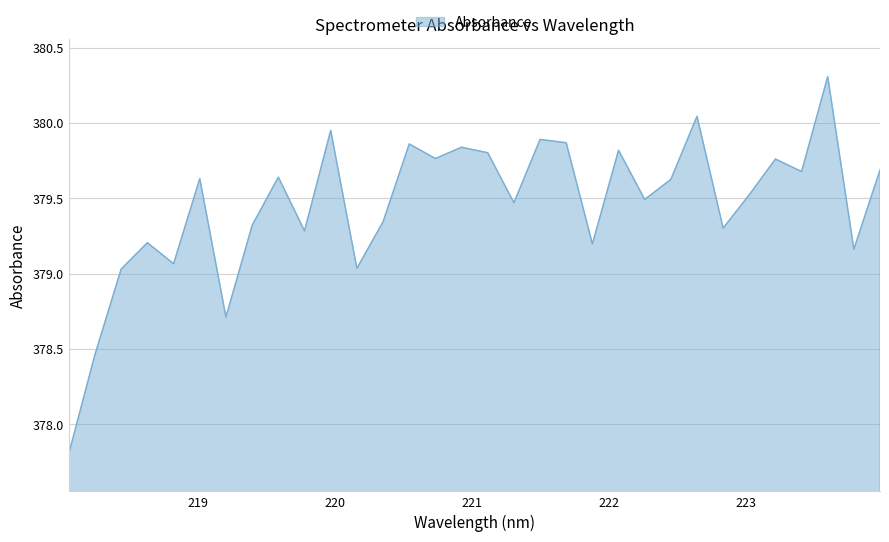

What is the smallest value displayed?

377.8